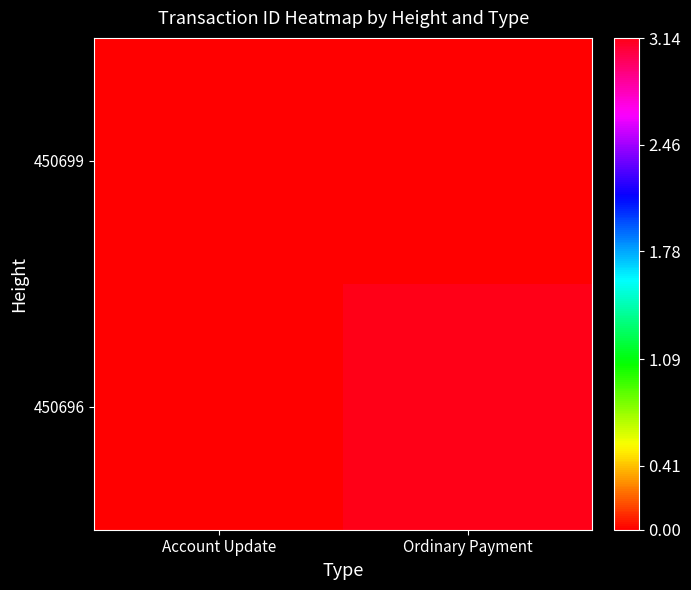

How many distinct data groups are displayed?

2